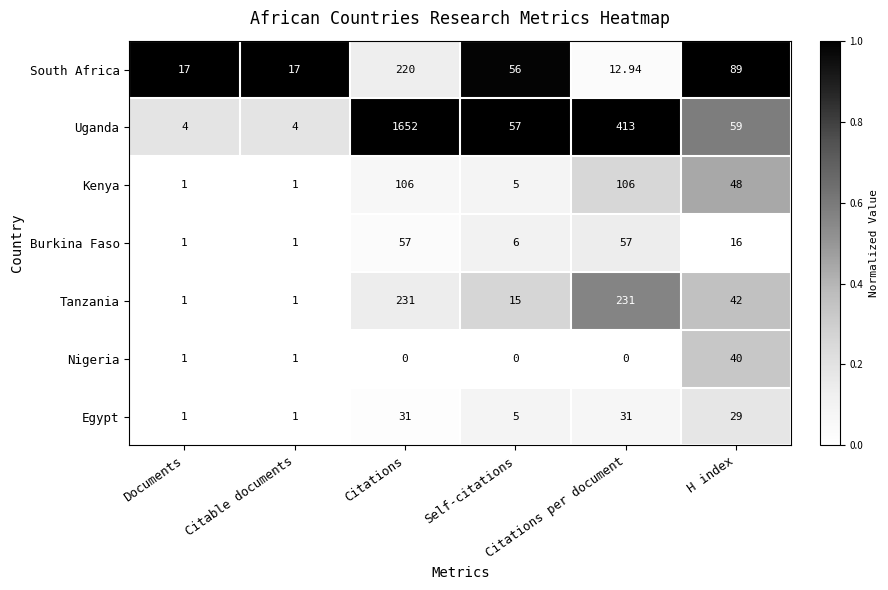

Which series changed the most between Citations and Citations per document?

Uganda